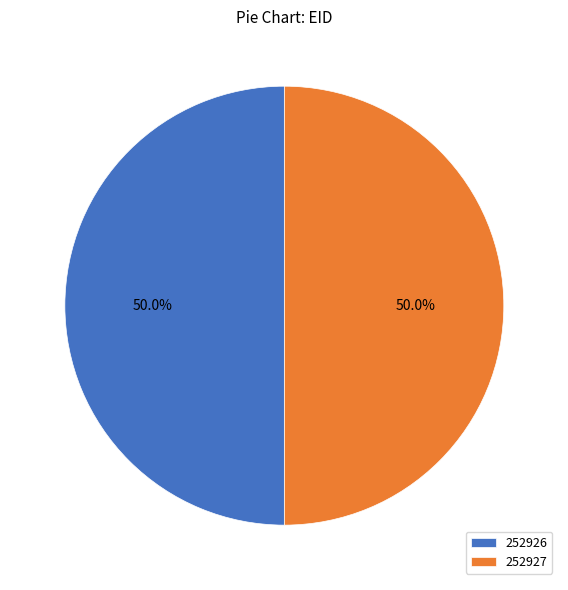

Is the sum of 252926 and 252927 greater than half?

Yes